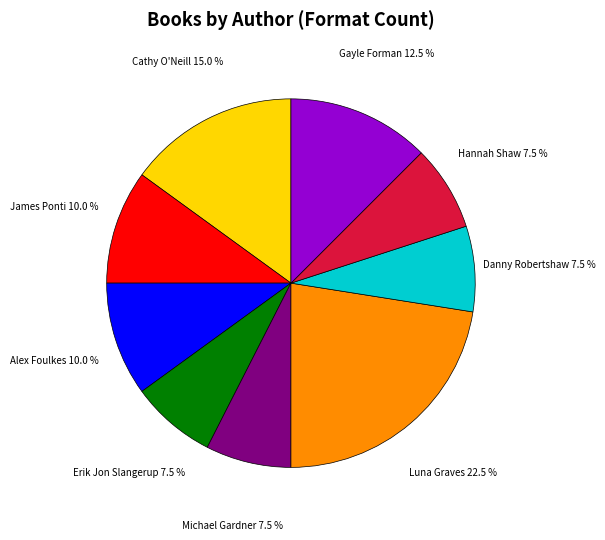

Is there any slice that represents more than half of the pie?

No